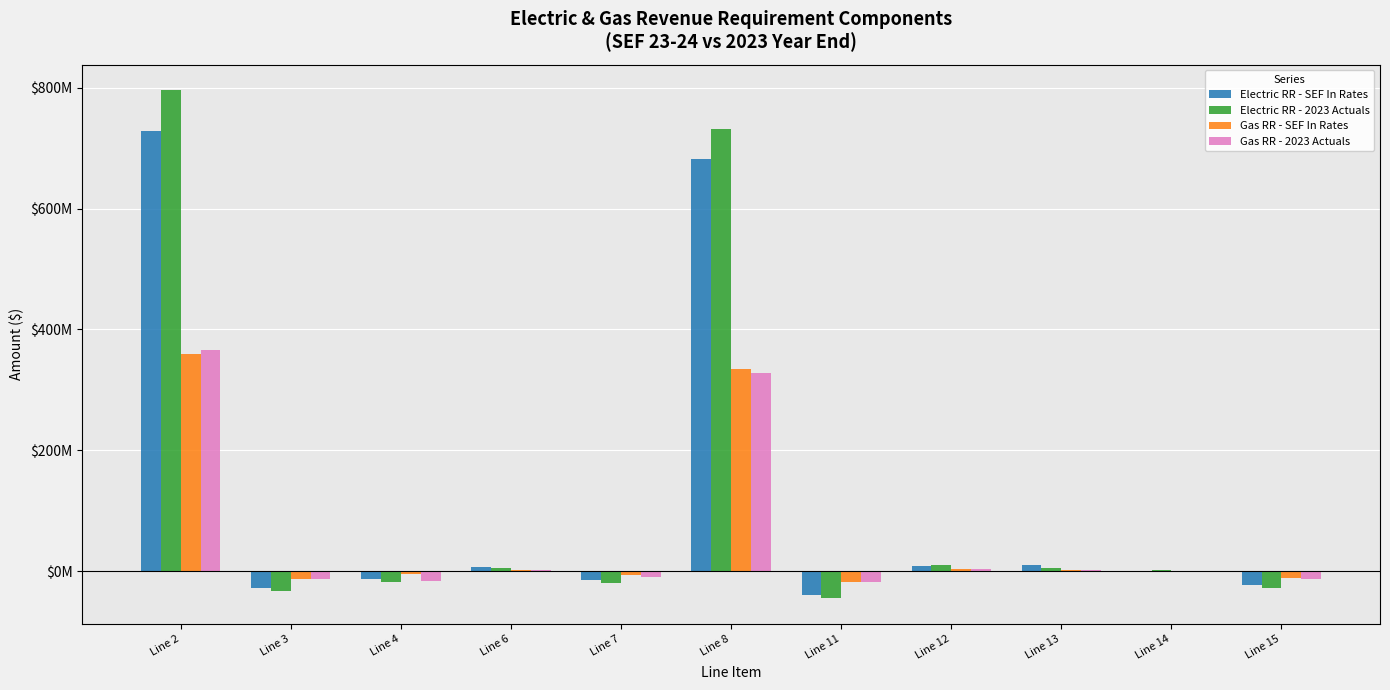

Does the chart contain stacked bars?

No